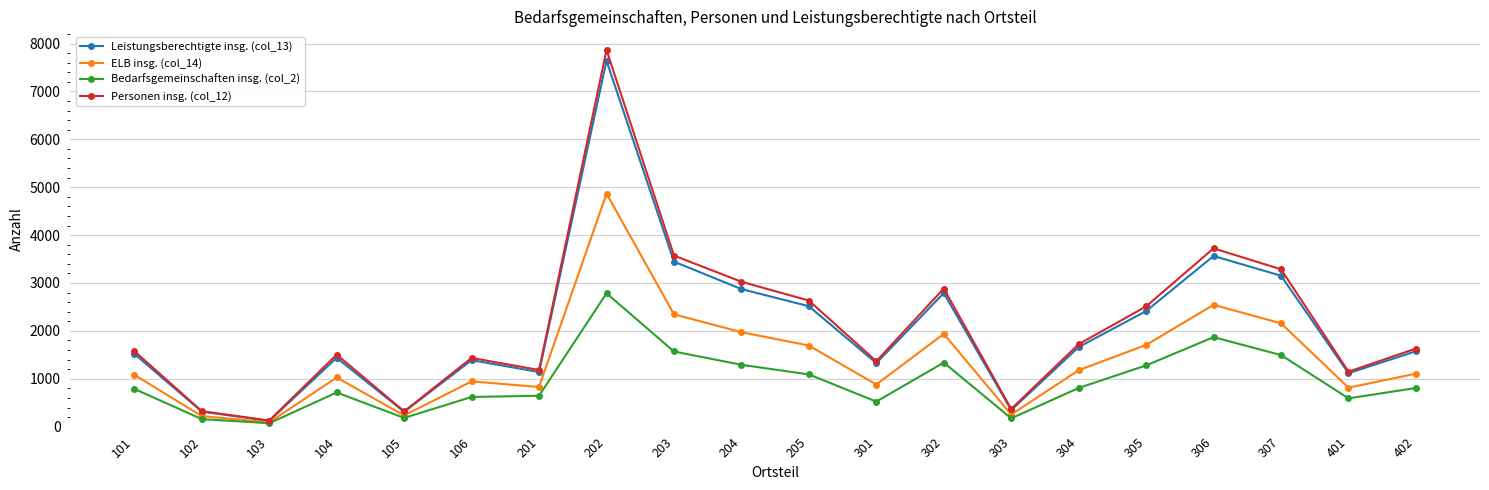

At how many categories does at least one series exceed 1268?

14